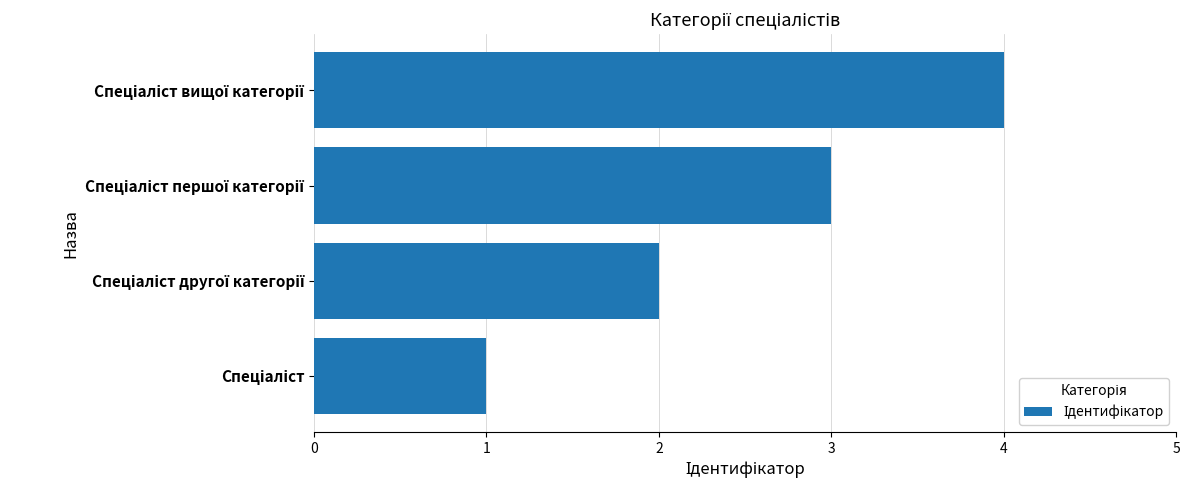

What is the difference between the maximum and minimum values?

3